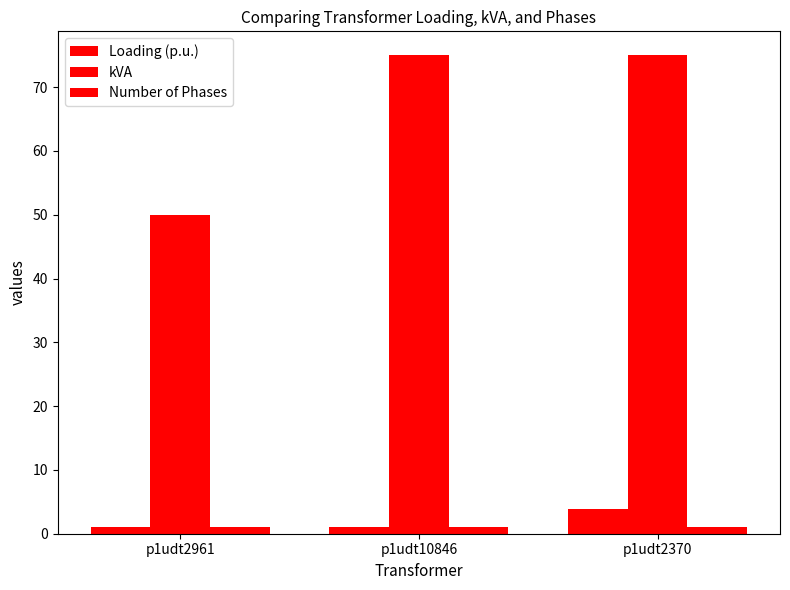

Rank the series at p1udt2370 from highest to lowest value.

kVA, Loading (p.u.), Number of Phases